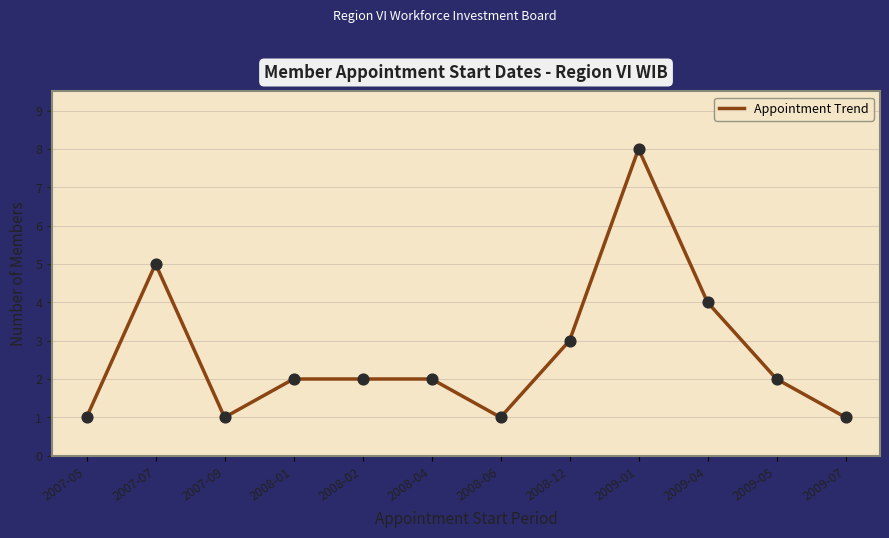

What is the change in value from 2008-06 to 2008-12?

+2